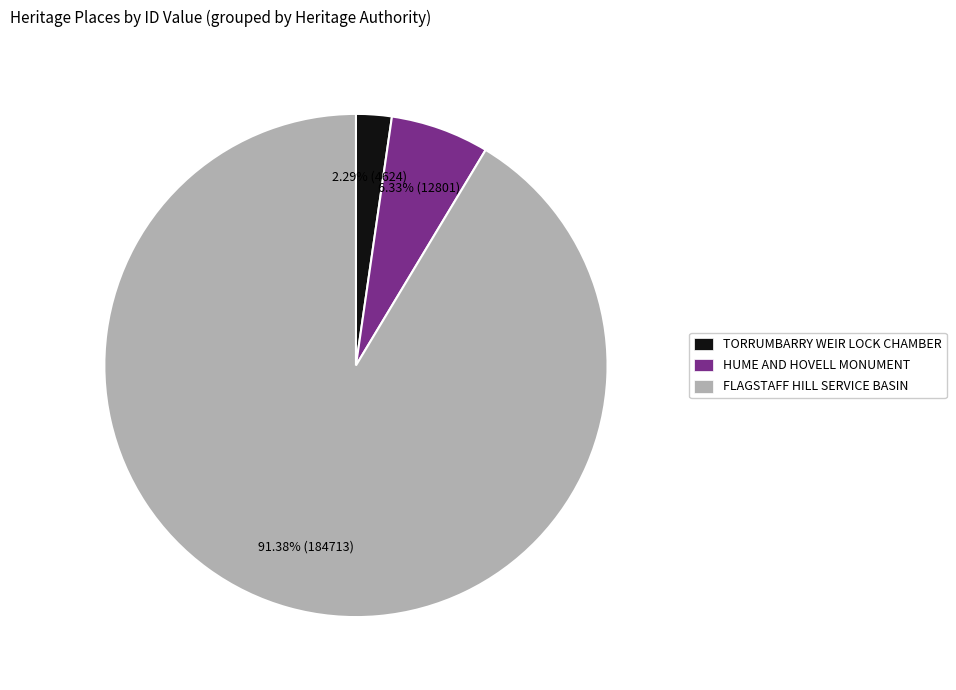

What percentage is the FLAGSTAFF HILL SERVICE BASIN slice, to the nearest percent?

91%